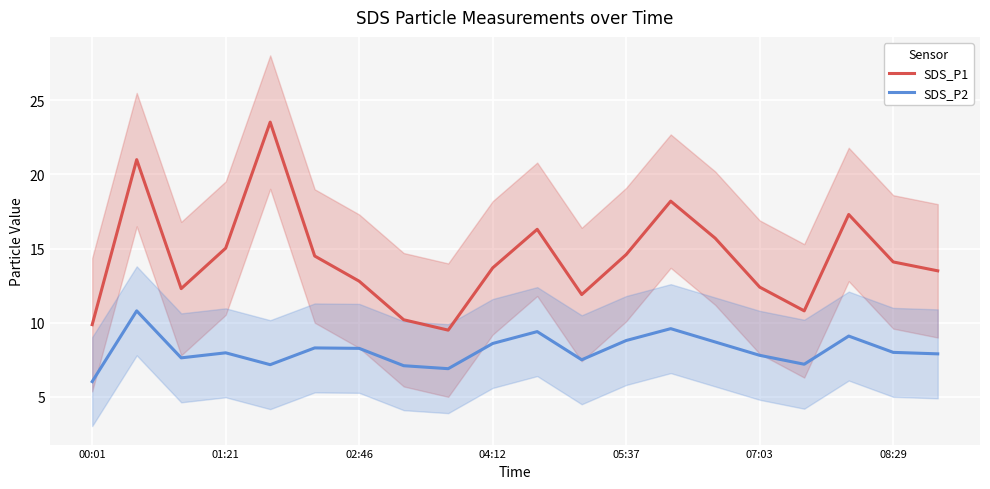

Which series has the widest spread of values?

SDS_P1